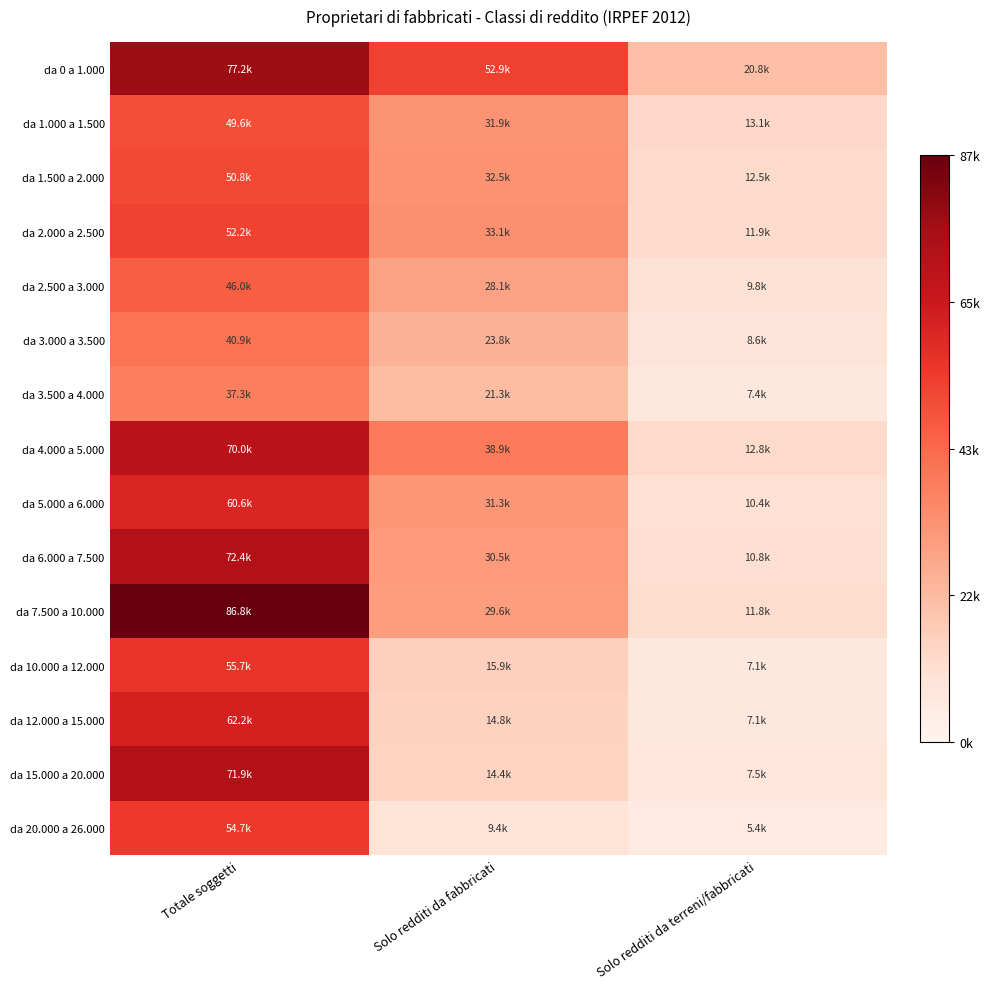

Reading left to right, transcribe all the data shown in this chart.

da 0 a 1.000: Totale soggetti=0.9	Solo redditi da fabbricati=0.6	Solo redditi da terreni/fabbricati=0.2
da 1.000 a 1.500: Totale soggetti=0.6	Solo redditi da fabbricati=0.4	Solo redditi da terreni/fabbricati=0.2
da 1.500 a 2.000: Totale soggetti=0.6	Solo redditi da fabbricati=0.4	Solo redditi da terreni/fabbricati=0.1
da 2.000 a 2.500: Totale soggetti=0.6	Solo redditi da fabbricati=0.4	Solo redditi da terreni/fabbricati=0.1
da 2.500 a 3.000: Totale soggetti=0.5	Solo redditi da fabbricati=0.3	Solo redditi da terreni/fabbricati=0.1
da 3.000 a 3.500: Totale soggetti=0.5	Solo redditi da fabbricati=0.3	Solo redditi da terreni/fabbricati=0.1
da 3.500 a 4.000: Totale soggetti=0.4	Solo redditi da fabbricati=0.2	Solo redditi da terreni/fabbricati=0.1
da 4.000 a 5.000: Totale soggetti=0.8	Solo redditi da fabbricati=0.4	Solo redditi da terreni/fabbricati=0.1
da 5.000 a 6.000: Totale soggetti=0.7	Solo redditi da fabbricati=0.4	Solo redditi da terreni/fabbricati=0.1
da 6.000 a 7.500: Totale soggetti=0.8	Solo redditi da fabbricati=0.4	Solo redditi da terreni/fabbricati=0.1
da 7.500 a 10.000: Totale soggetti=1.0	Solo redditi da fabbricati=0.3	Solo redditi da terreni/fabbricati=0.1
da 10.000 a 12.000: Totale soggetti=0.6	Solo redditi da fabbricati=0.2	Solo redditi da terreni/fabbricati=0.1
da 12.000 a 15.000: Totale soggetti=0.7	Solo redditi da fabbricati=0.2	Solo redditi da terreni/fabbricati=0.1
da 15.000 a 20.000: Totale soggetti=0.8	Solo redditi da fabbricati=0.2	Solo redditi da terreni/fabbricati=0.1
da 20.000 a 26.000: Totale soggetti=0.6	Solo redditi da fabbricati=0.1	Solo redditi da terreni/fabbricati=0.1